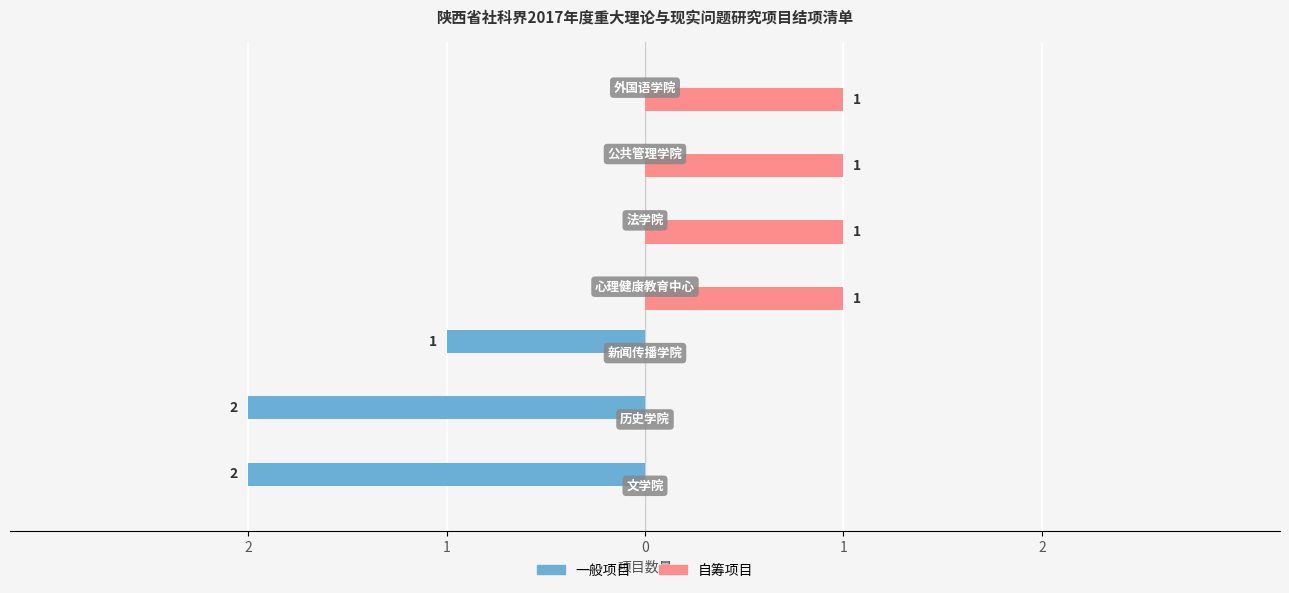

What are all the series names shown in the legend?

一般项目, 自筹项目